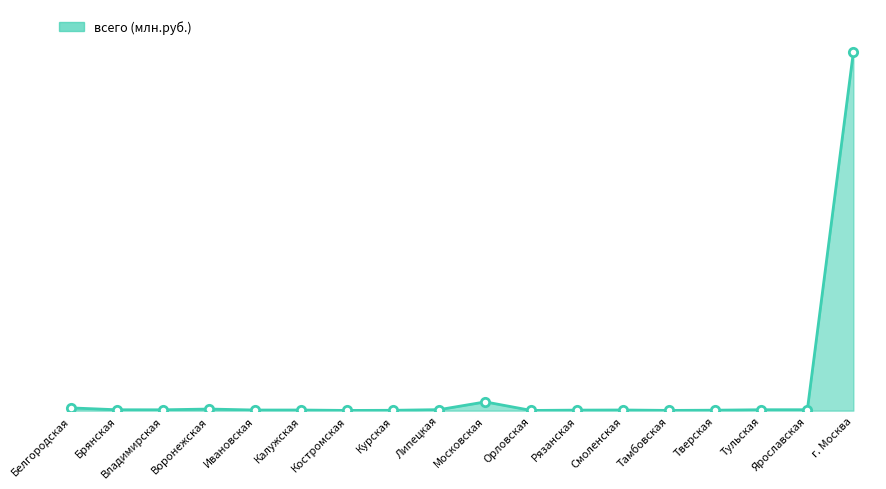

At which category does the data reach its first local valley?

Владимирская